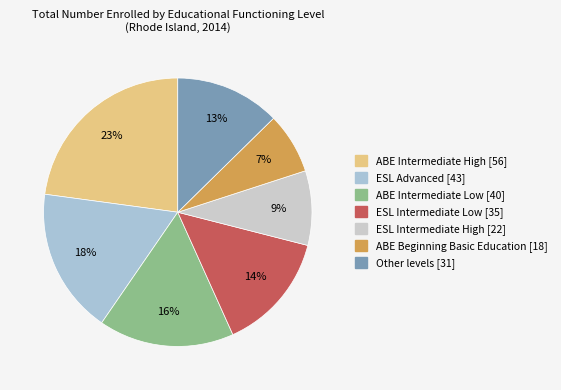

How many segments does this pie chart have?

7